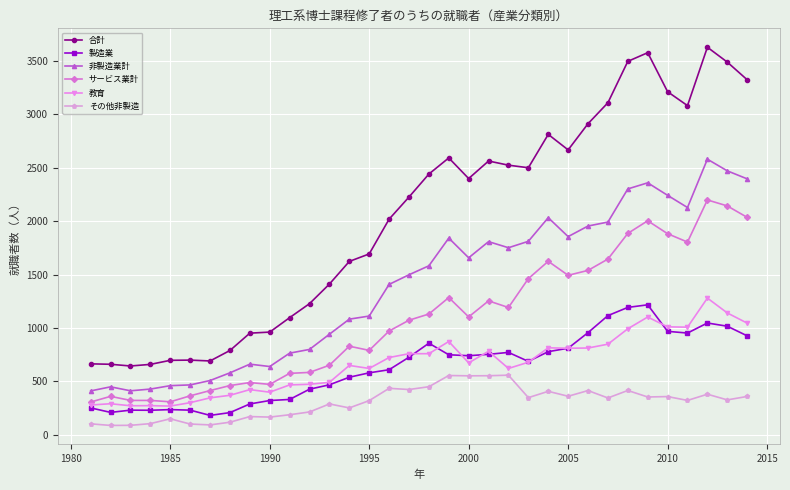

Which series has the largest total across all categories?

合計